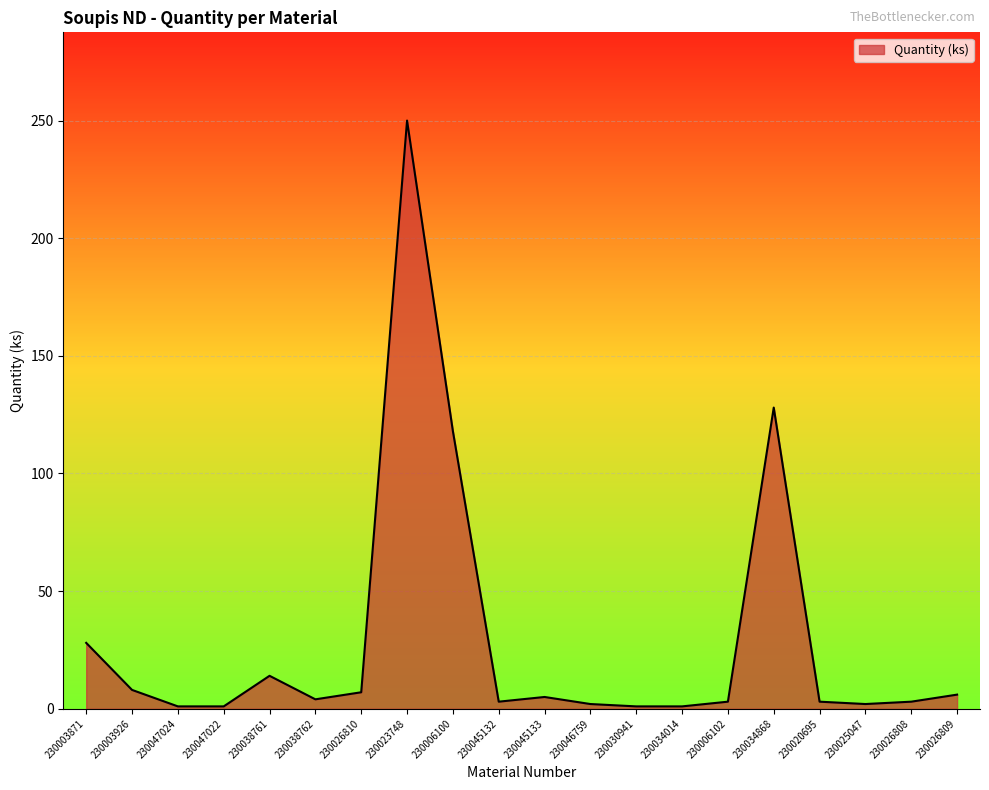

What is the change in value from 230038761 to 230034868?

+114